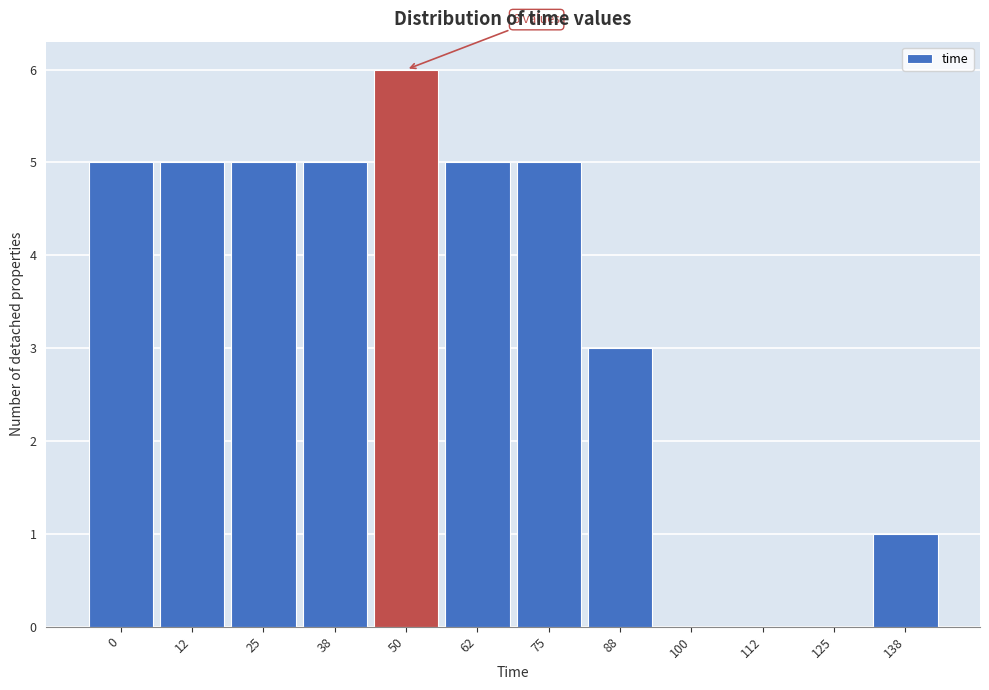

Reading left to right, extract all data points from this chart.

0=5	12=5	25=5	38=5	50=6	62=5	75=5	88=3	100=0	112=0	125=0	138=1